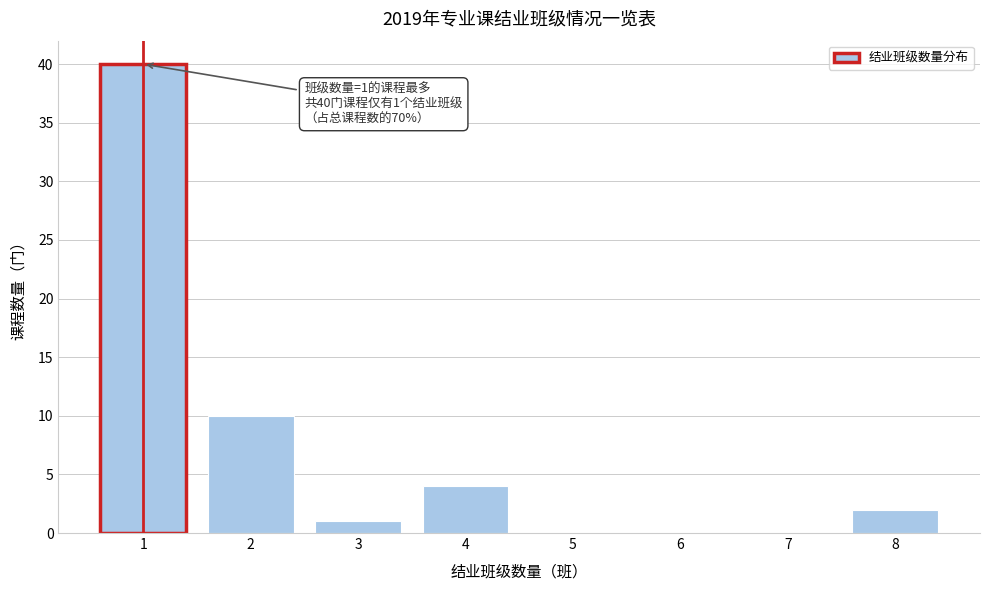

Reading right to left, extract all data points from this chart.

8=2	7=0	6=0	5=0	4=4	3=1	2=10	1=40